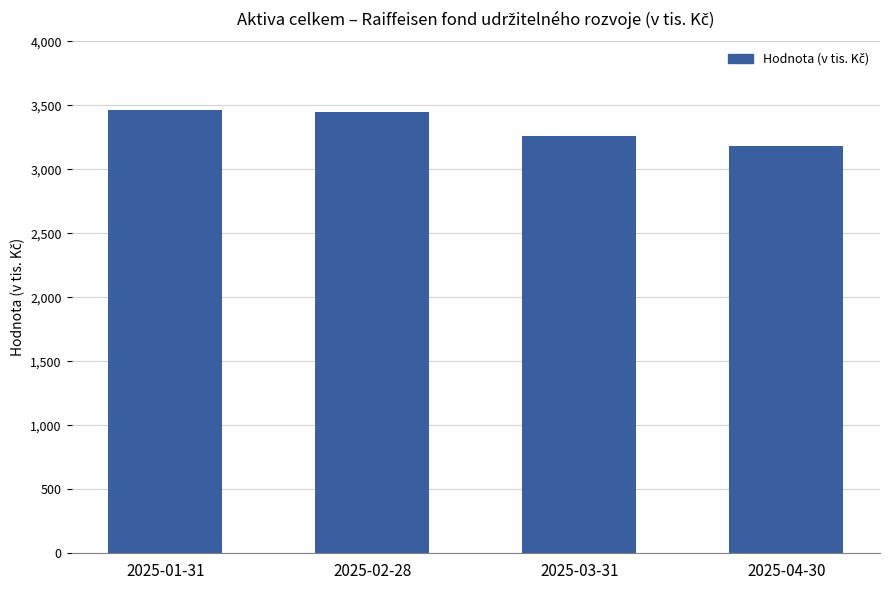

How many values are below 3450834?

2